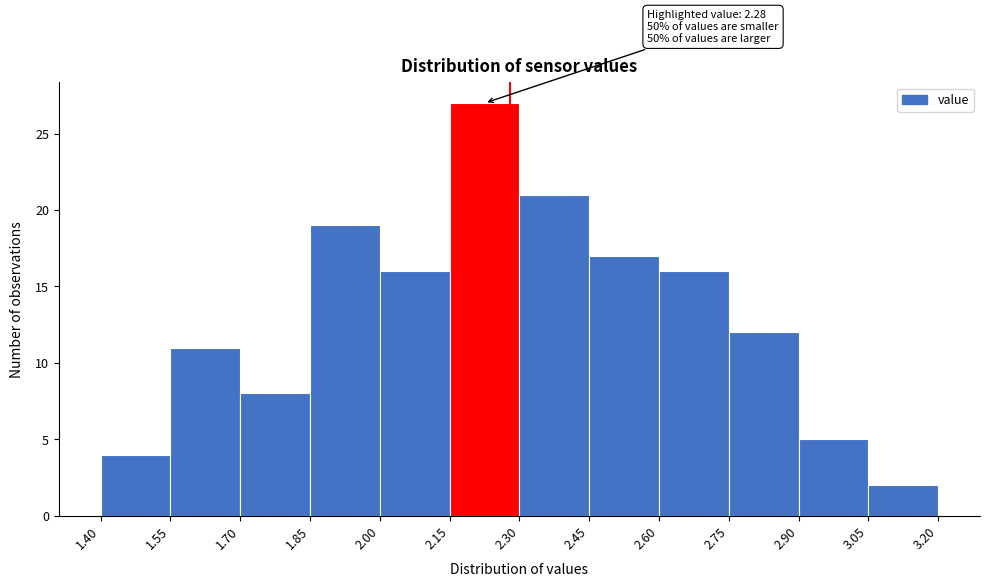

Which range on the x-axis has the tallest bar?

2.15 to 2.30